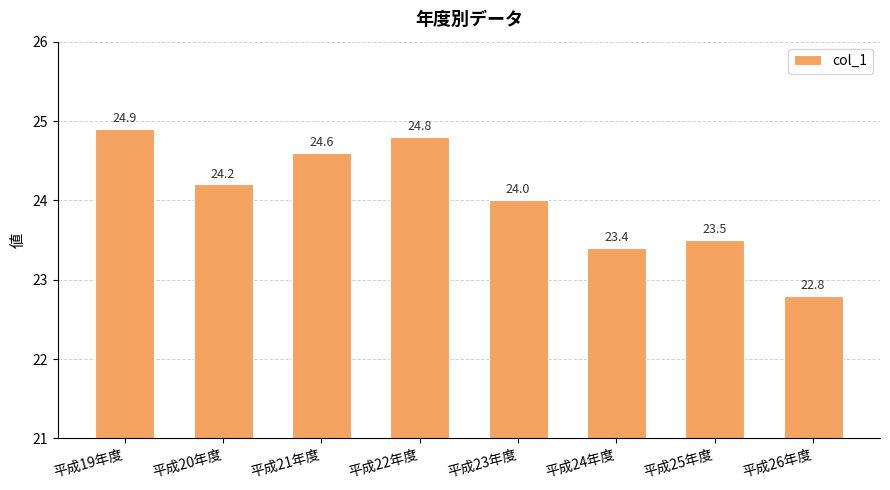

Where does the data first go above 24?

平成19年度